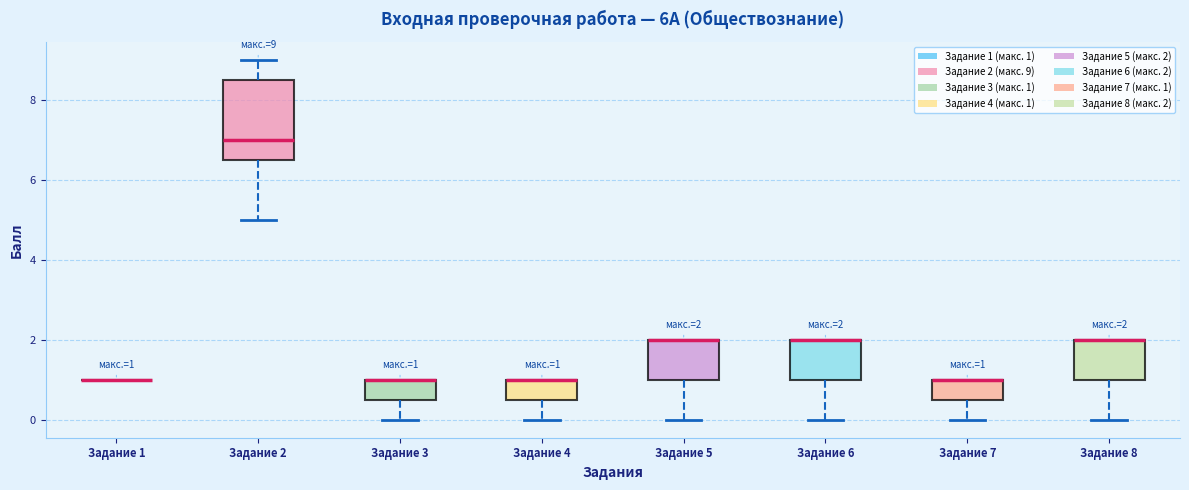

Which box is the tallest, from its lower edge to its upper edge?

Задание 2